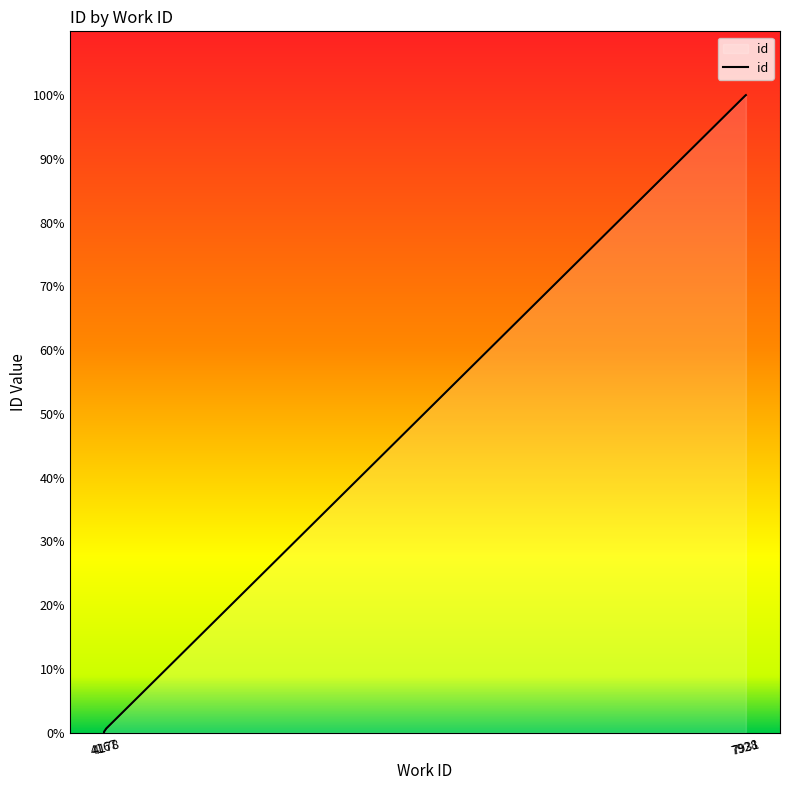

Reading left to right, list all the values displayed in this chart.

4167=0.0	4167=0.1	4167=0.1	4167=0.1	4167=0.2	4178=0.6	4178=0.6	4178=0.6	7928=99.9	7931=100.0